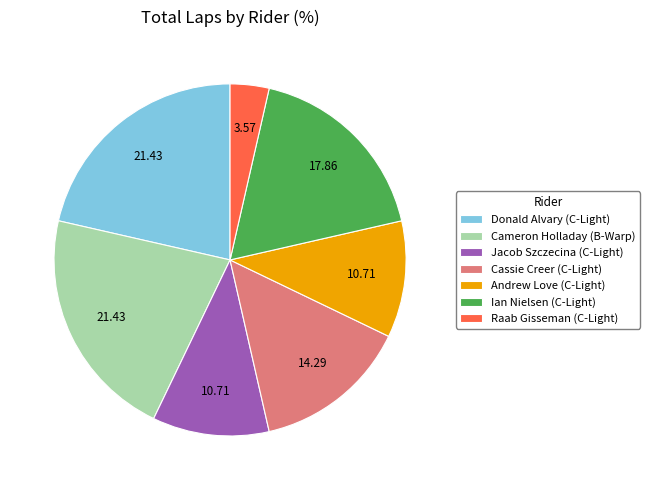

Combined, do Ian Nielsen (C-Light) and Jacob Szczecina (C-Light) account for over 50%?

No